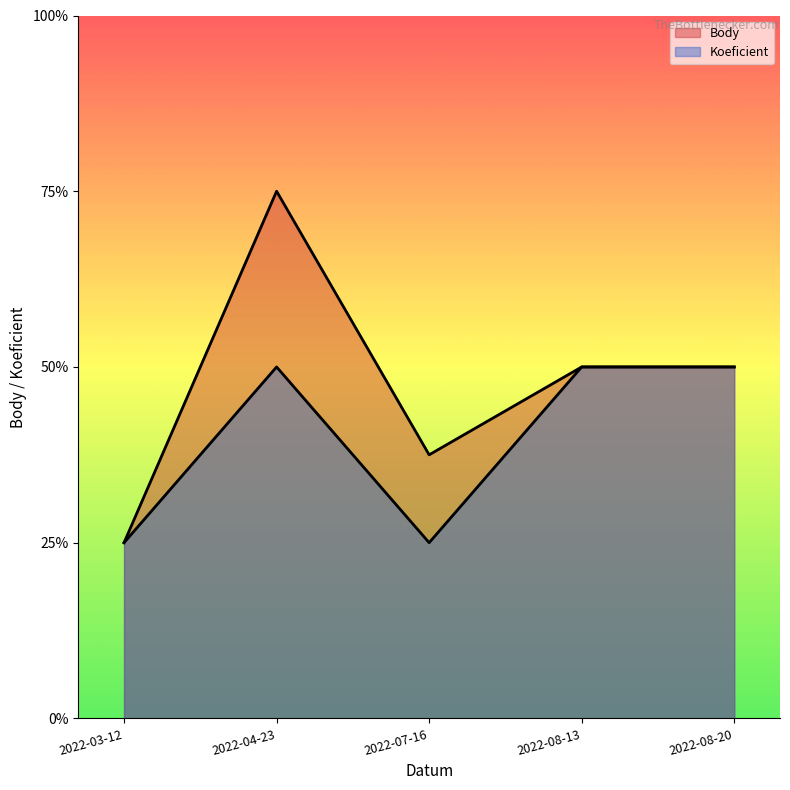

Reading left to right, transcribe all the data shown in this chart.

Body: 1.0	3.0	1.5	2.0	2.0
Koeficient: 1.0	2.0	1.0	2.0	2.0